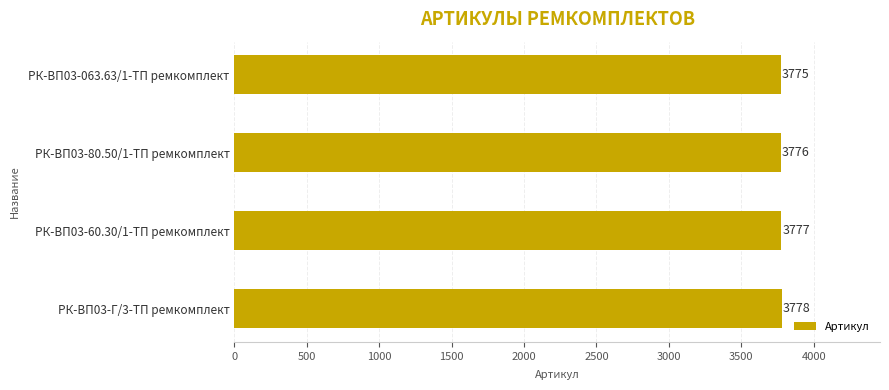

Reading top to bottom, transcribe all the data shown in this chart.

3775	3776	3777	3778